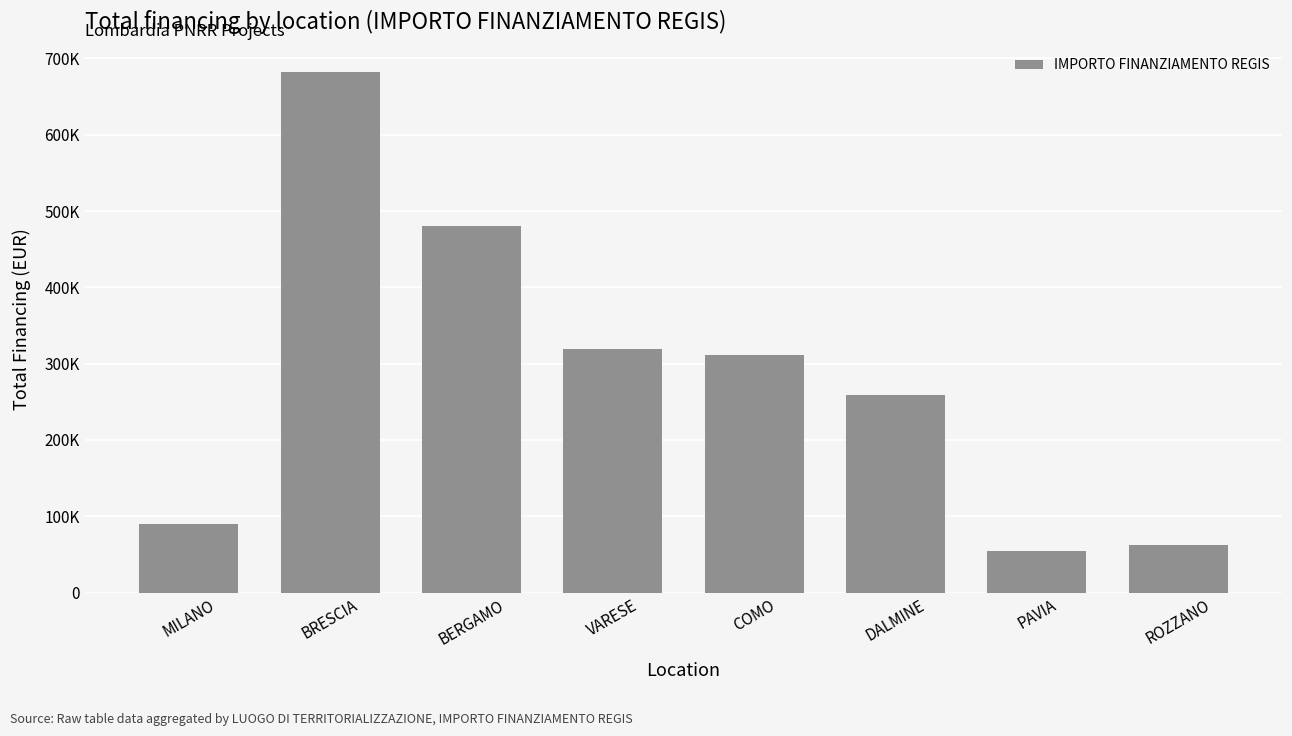

Reading left to right, what are all the values shown in this chart?

MILANO=90268.6	BRESCIA=682502.5	BERGAMO=480788.9	VARESE=319070.1	COMO=311137.0	DALMINE=258386.7	PAVIA=54577.6	ROZZANO=62062.4